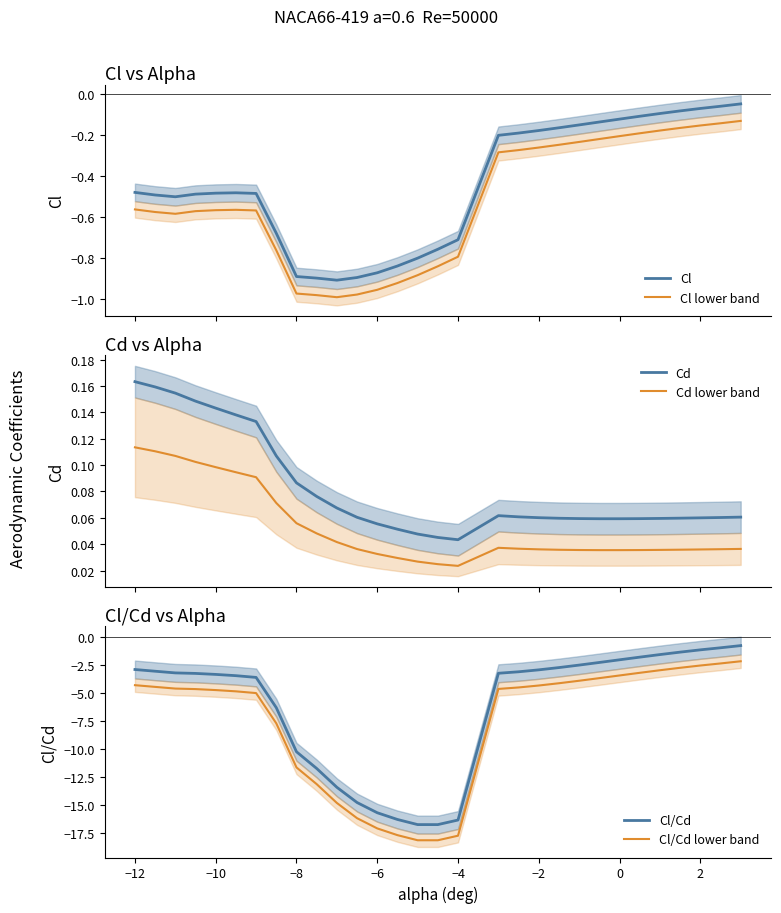

How many categories are shown in the chart?

30